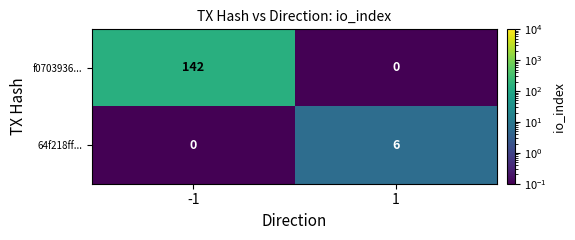

What is the maximum value shown in the chart?

142